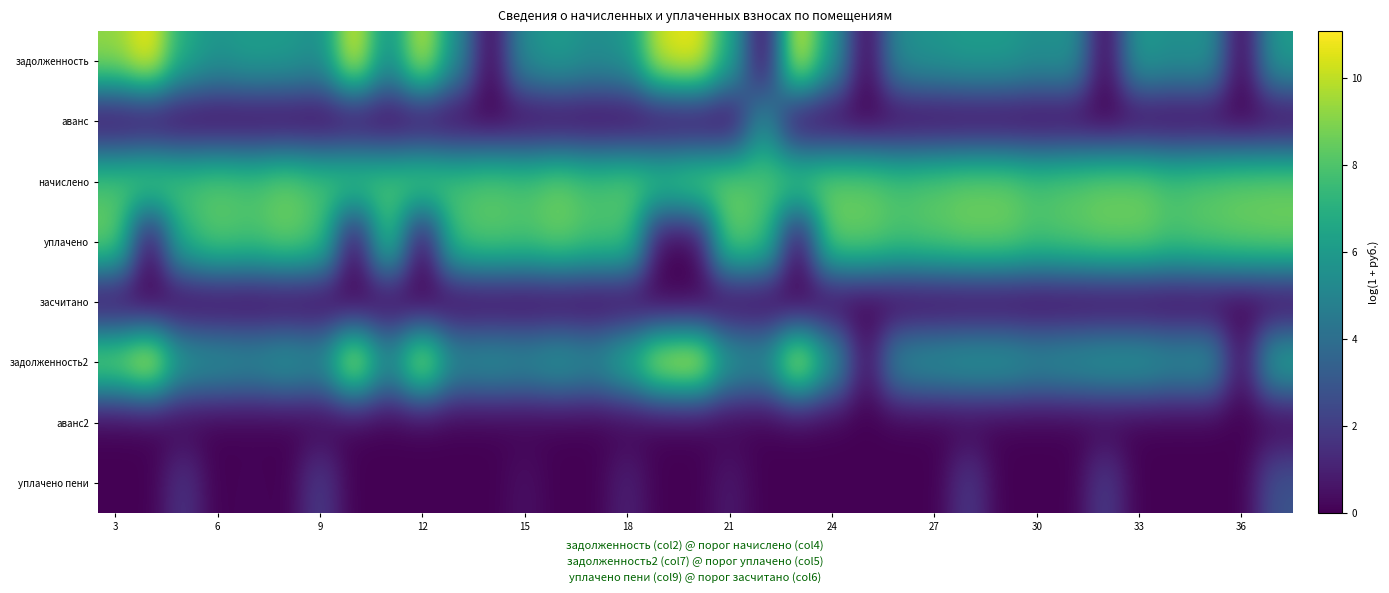

At how many categories does at least one series exceed 5?

35